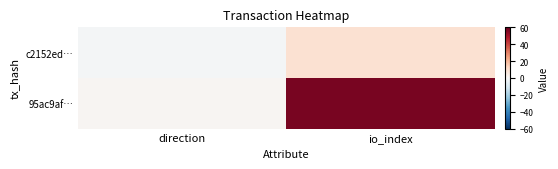

Between direction and io_index, which is larger?

io_index